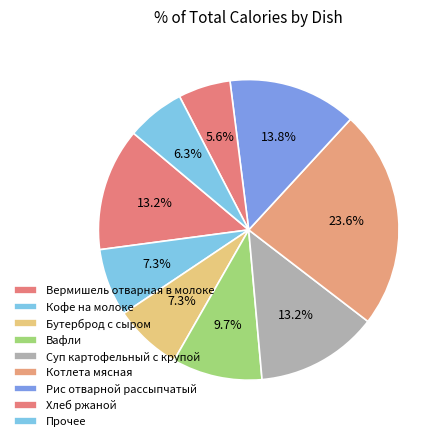

The Вафли slice represents 21% of the pie. True or false?

False